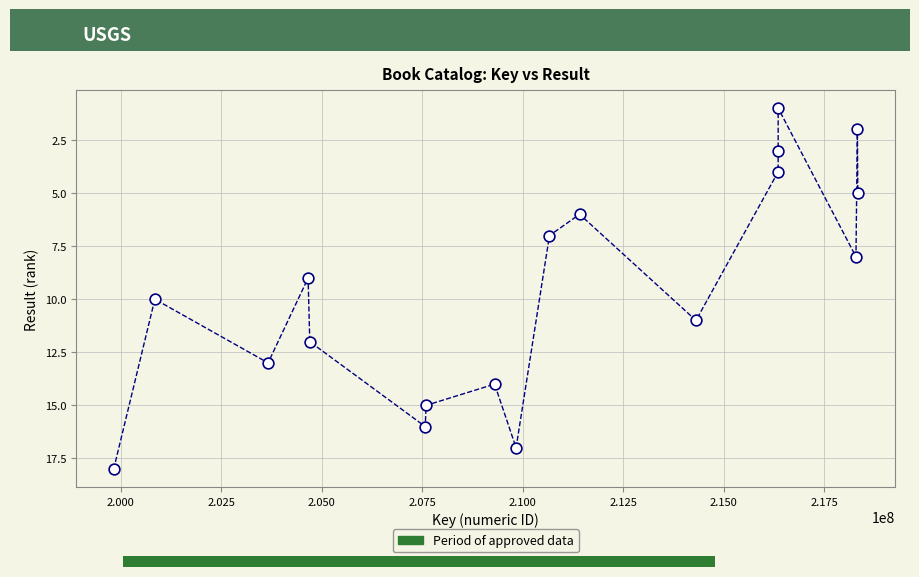

What is the range of X values (max minus min)?

18513628